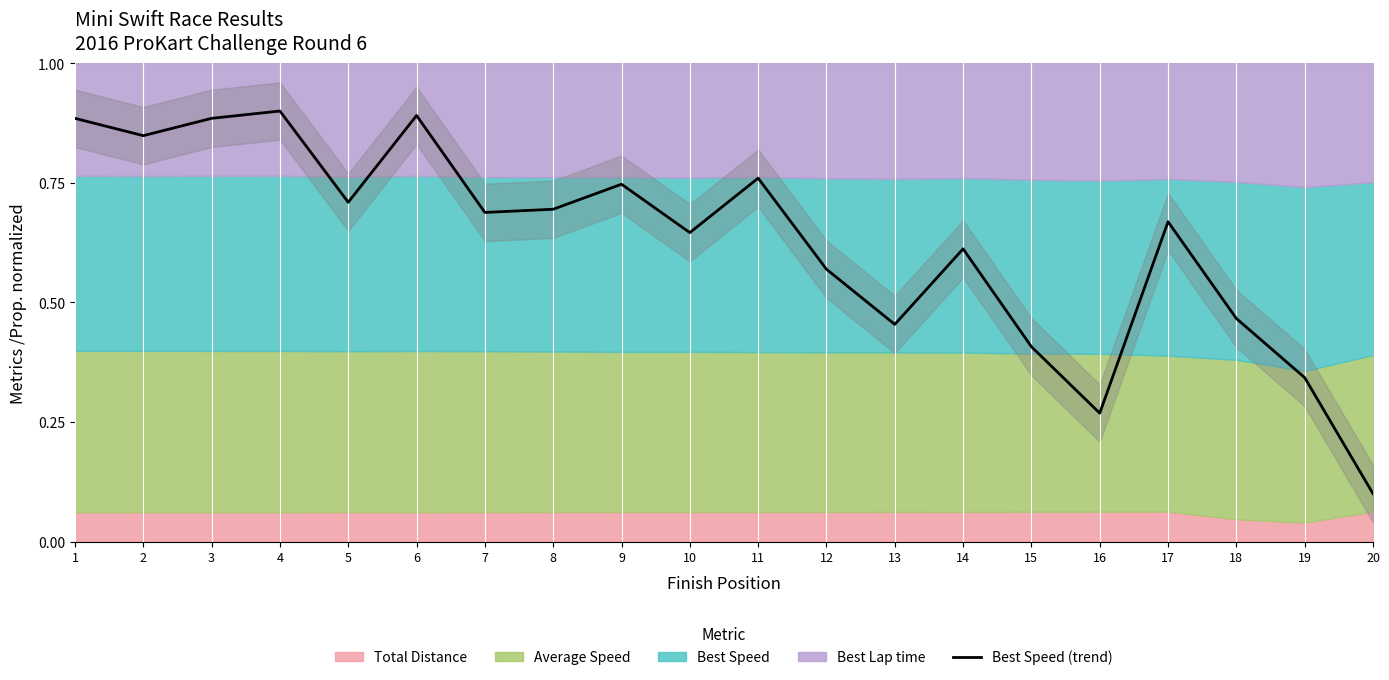

What is the sum of all values?

12.5